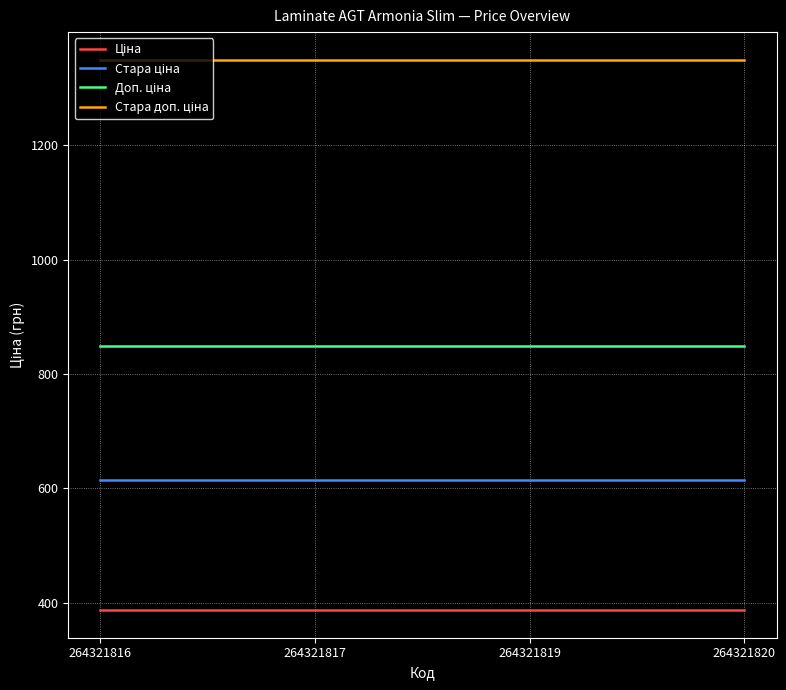

What is the greatest value displayed?

1349.8